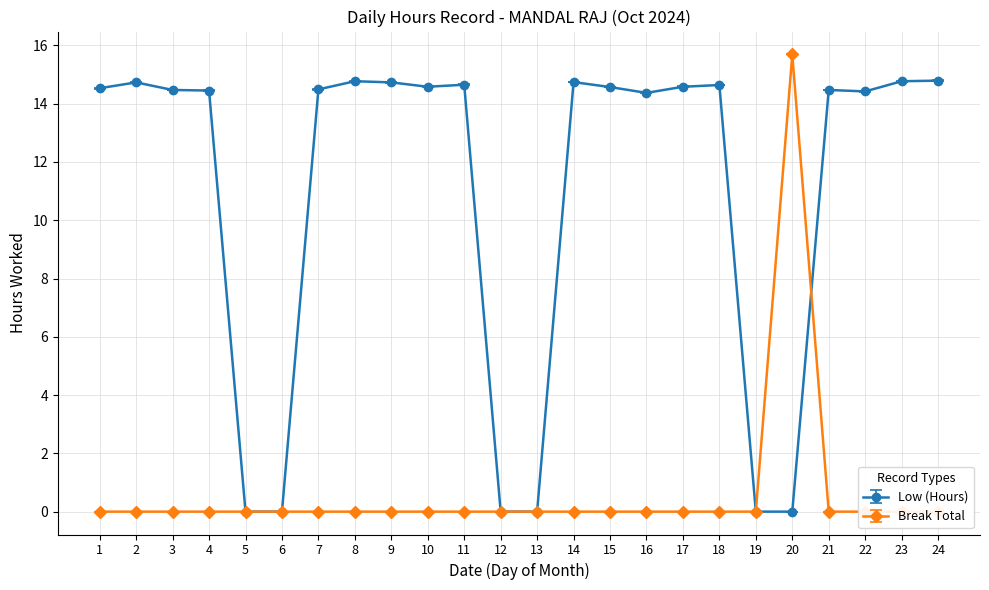

What is the average value of the Break Total series?

0.7